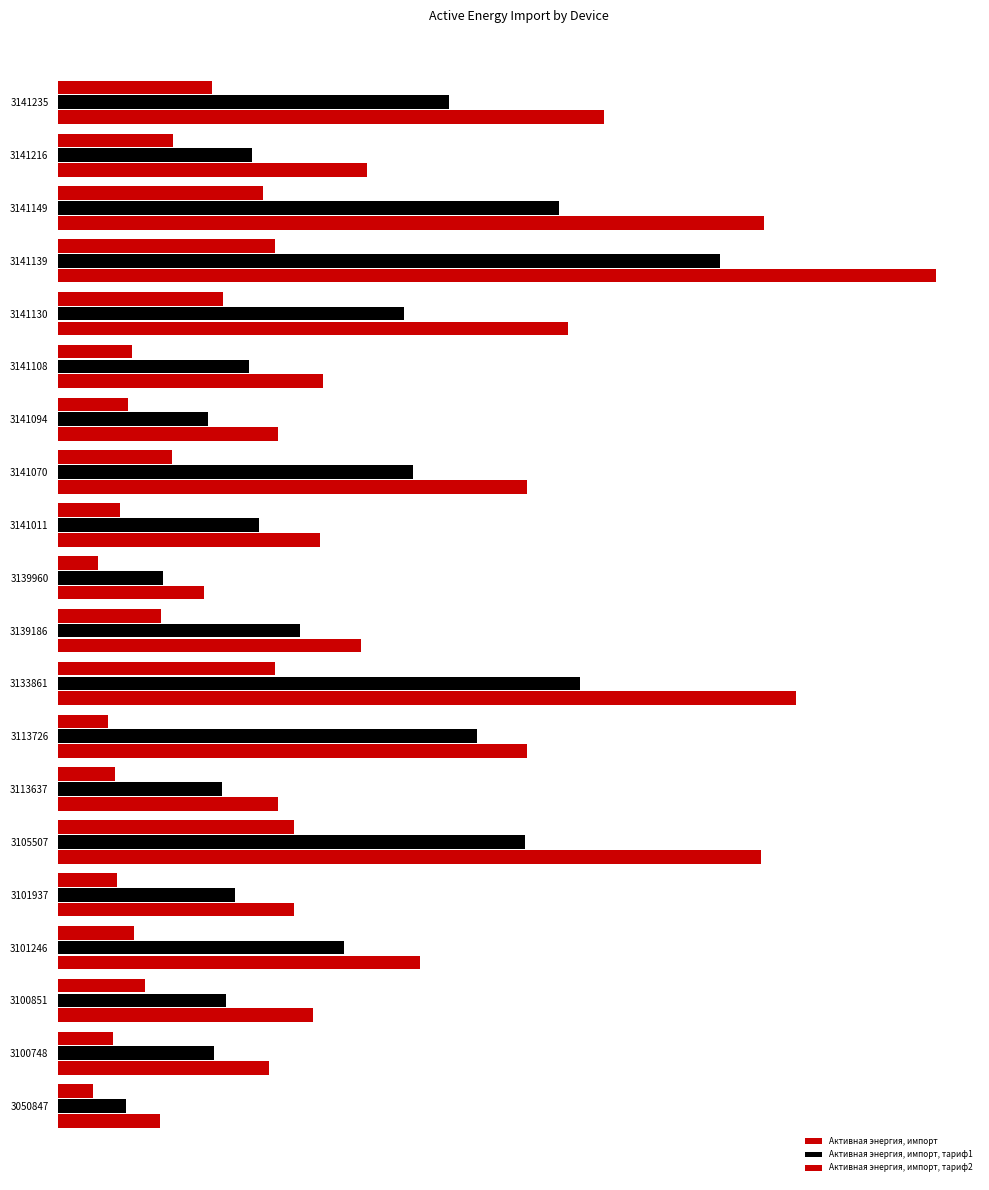

Rank the series by their average value, from highest to lowest.

Активная энергия, импорт, Активная энергия, импорт, тариф1, Активная энергия, импорт, тариф2